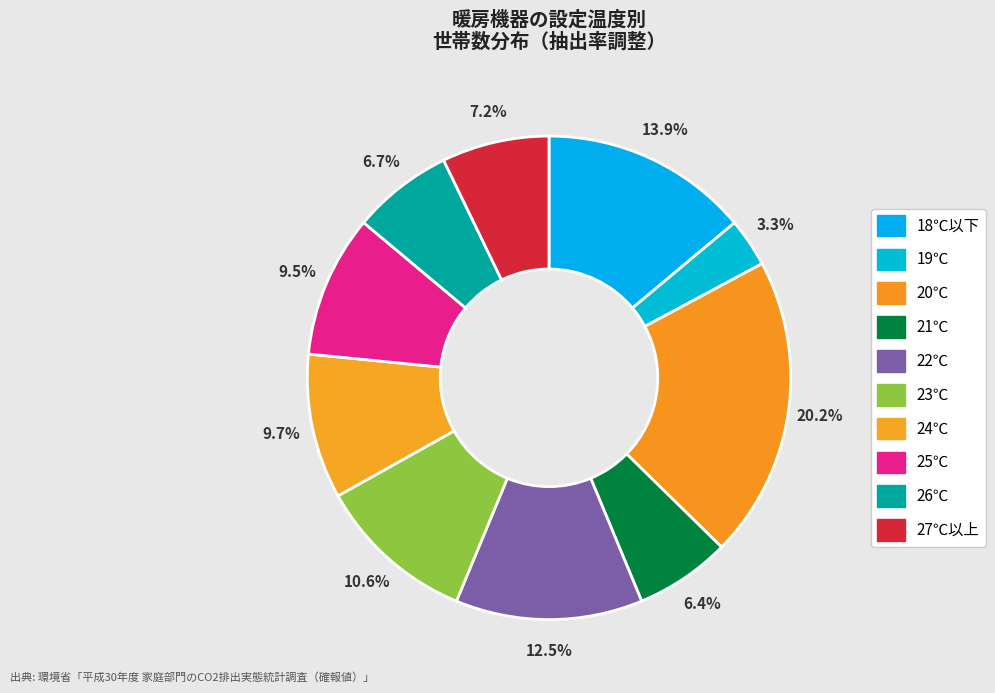

Is it true that 24℃ is 1% of the pie?

False